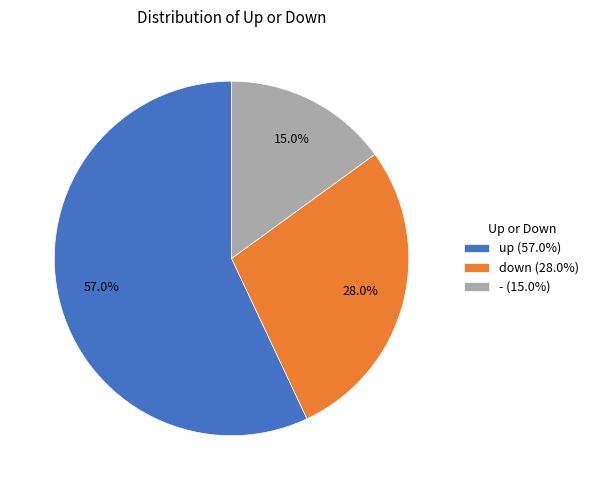

What is the ratio of the value at up (57.0%) to the value at down (28.0%)?

2.0